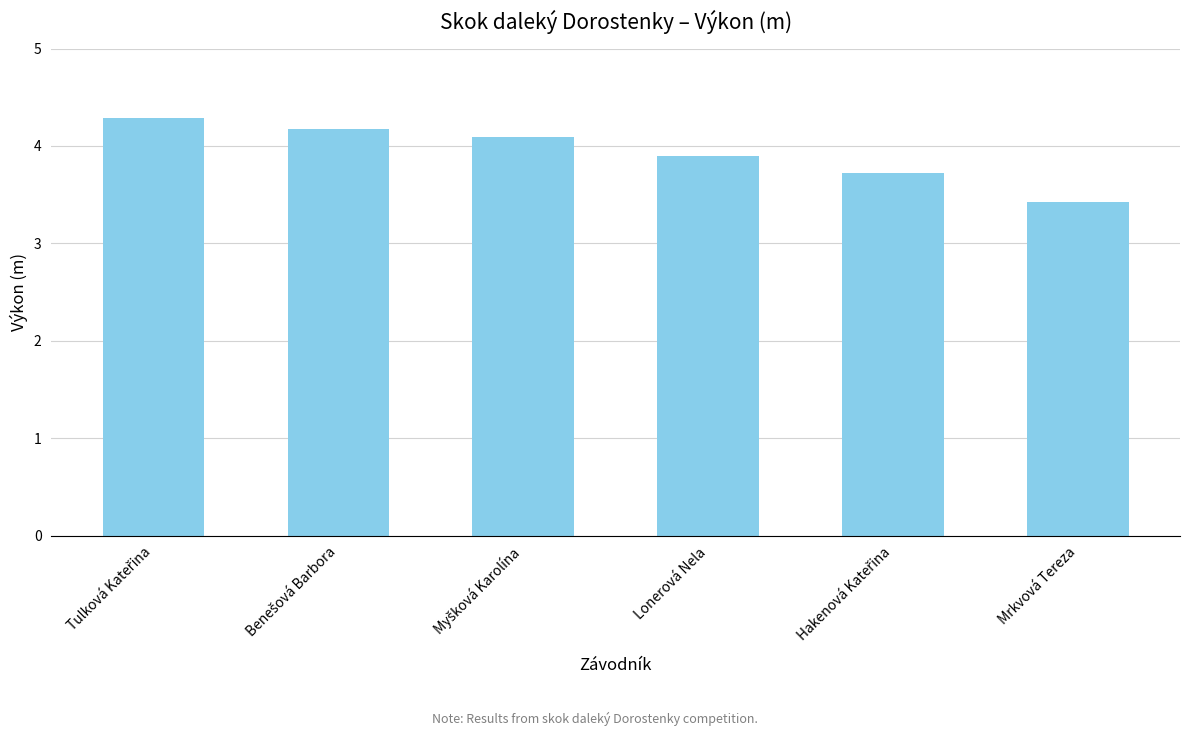

What is the value of the 5th bar from the left?

3.7